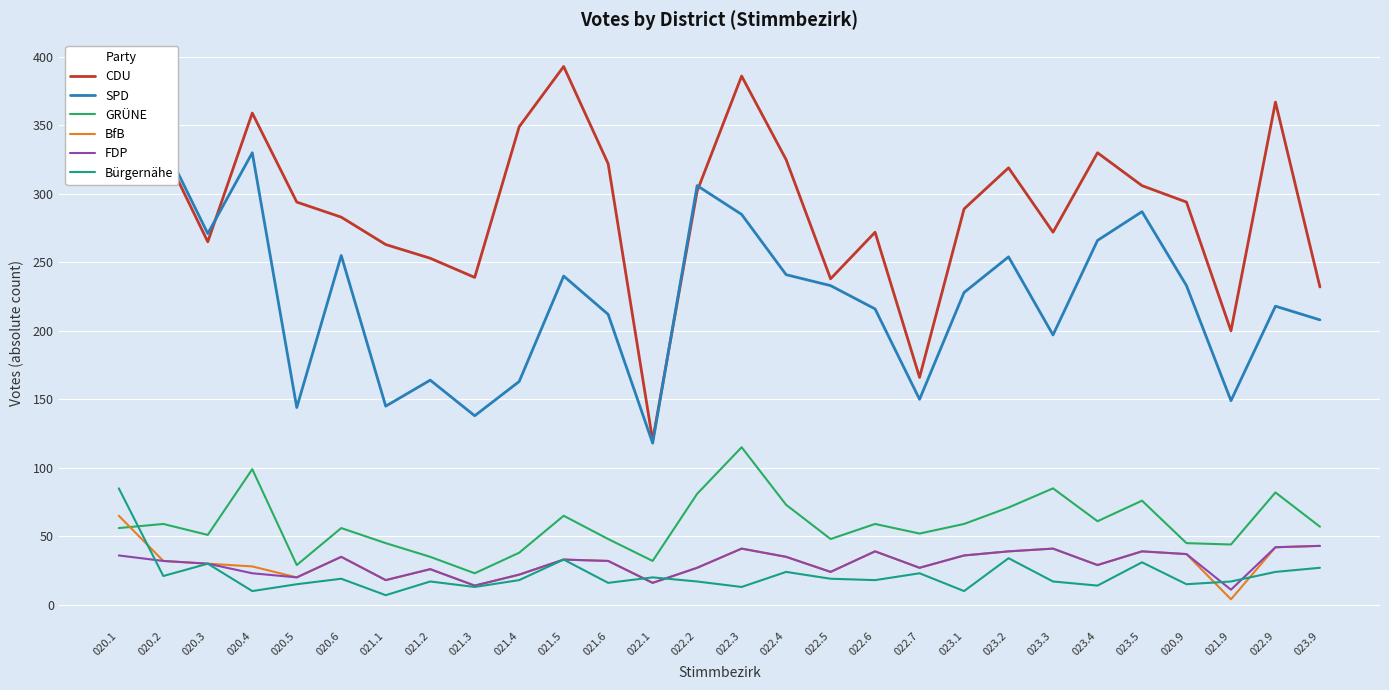

Reading left to right, what are all the values shown in this chart?

CDU: 020.1=363	020.2=332	020.3=265	020.4=359	020.5=294	020.6=283	021.1=263	021.2=253	021.3=239	021.4=349	021.5=393	021.6=322	022.1=120	022.2=302	022.3=386	022.4=325	022.5=238	022.6=272	022.7=166	023.1=289	023.2=319	023.3=272	023.4=330	023.5=306	020.9=294	021.9=200	022.9=367	023.9=232
SPD: 020.1=367	020.2=337	020.3=271	020.4=330	020.5=144	020.6=255	021.1=145	021.2=164	021.3=138	021.4=163	021.5=240	021.6=212	022.1=118	022.2=306	022.3=285	022.4=241	022.5=233	022.6=216	022.7=150	023.1=228	023.2=254	023.3=197	023.4=266	023.5=287	020.9=233	021.9=149	022.9=218	023.9=208
GRÜNE: 020.1=56	020.2=59	020.3=51	020.4=99	020.5=29	020.6=56	021.1=45	021.2=35	021.3=23	021.4=38	021.5=65	021.6=48	022.1=32	022.2=81	022.3=115	022.4=73	022.5=48	022.6=59	022.7=52	023.1=59	023.2=71	023.3=85	023.4=61	023.5=76	020.9=45	021.9=44	022.9=82	023.9=57
BfB: 020.1=65	020.2=32	020.3=30	020.4=28	020.5=20	020.6=35	021.1=18	021.2=26	021.3=14	021.4=22	021.5=33	021.6=32	022.1=16	022.2=27	022.3=41	022.4=35	022.5=24	022.6=39	022.7=27	023.1=36	023.2=39	023.3=41	023.4=29	023.5=39	020.9=37	021.9=4	022.9=42	023.9=43
FDP: 020.1=36	020.2=32	020.3=30	020.4=23	020.5=20	020.6=35	021.1=18	021.2=26	021.3=14	021.4=22	021.5=33	021.6=32	022.1=16	022.2=27	022.3=41	022.4=35	022.5=24	022.6=39	022.7=27	023.1=36	023.2=39	023.3=41	023.4=29	023.5=39	020.9=37	021.9=11	022.9=42	023.9=43
Bürgernähe: 020.1=85	020.2=21	020.3=30	020.4=10	020.5=15	020.6=19	021.1=7	021.2=17	021.3=13	021.4=18	021.5=33	021.6=16	022.1=20	022.2=17	022.3=13	022.4=24	022.5=19	022.6=18	022.7=23	023.1=10	023.2=34	023.3=17	023.4=14	023.5=31	020.9=15	021.9=17	022.9=24	023.9=27